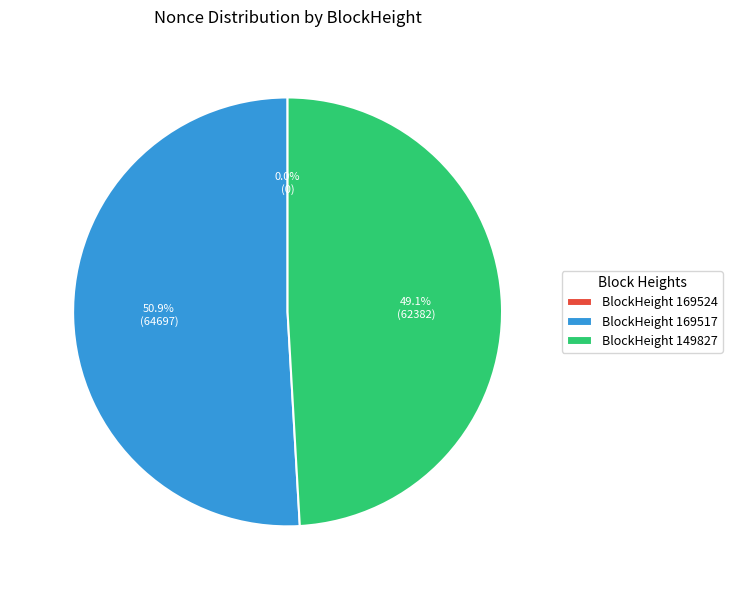

Rank the categories by value from highest to lowest.

169517, 149827, 169524